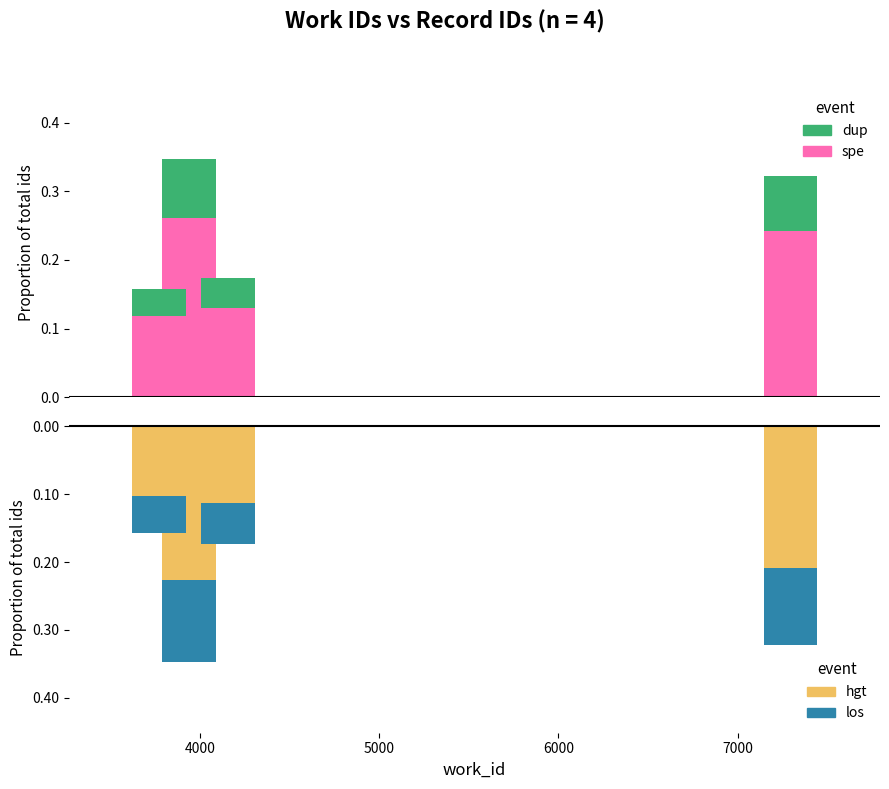

How many bars are there in total?

16